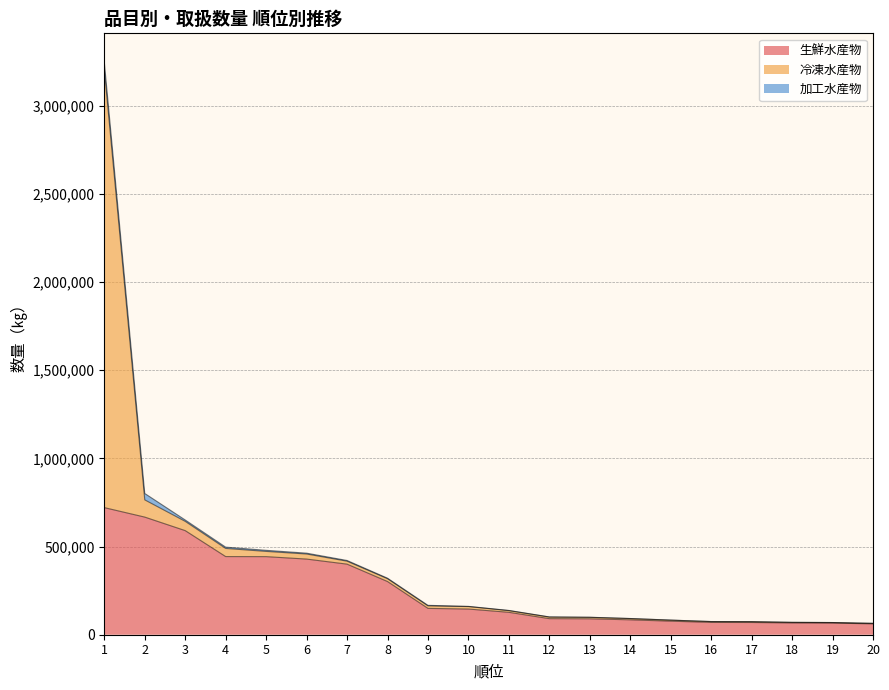

What is the sum of the 冷凍水産物 values at 16 and 11?

14427